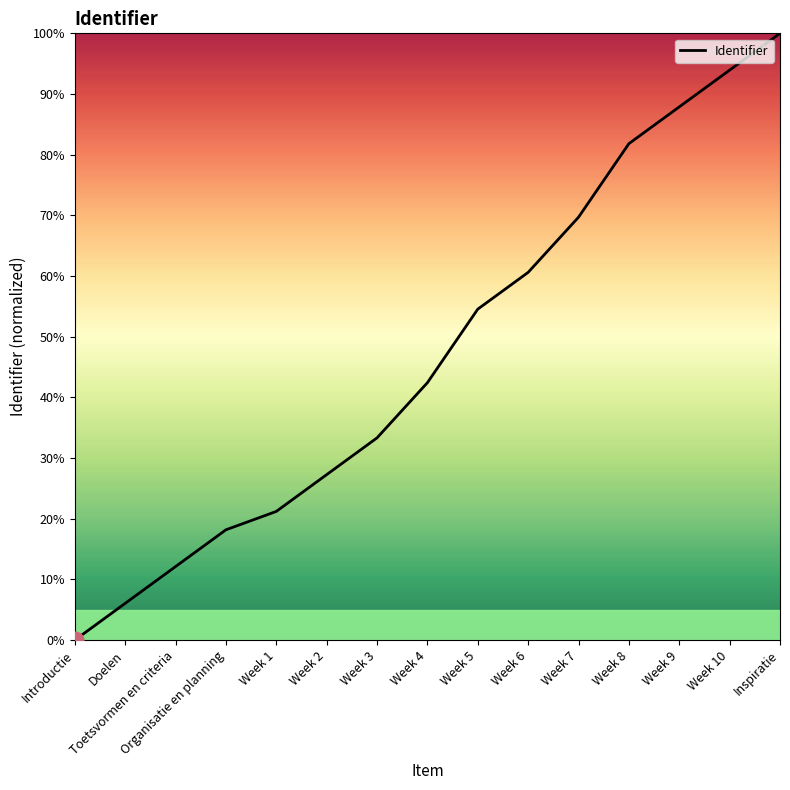

What is the maximum value shown in the chart?

100.0